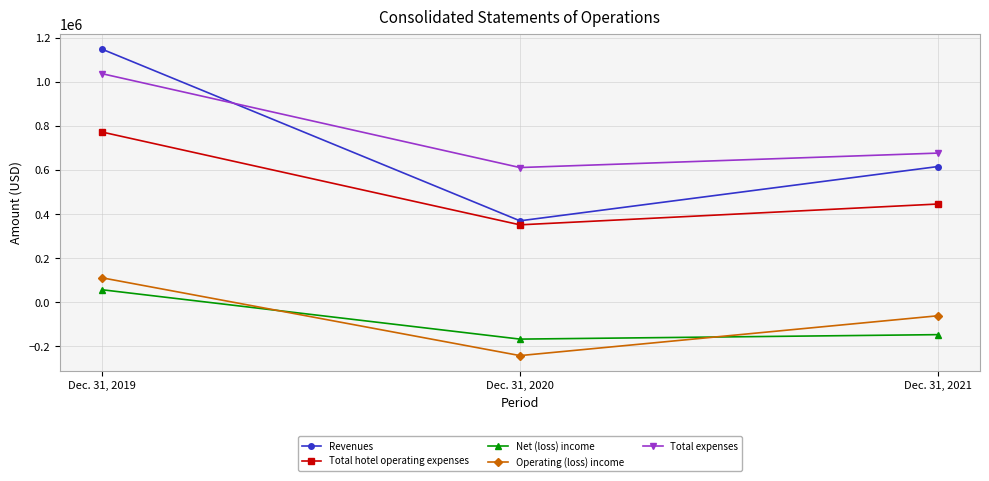

List the series in order of their peak value, highest first.

Revenues, Total expenses, Total hotel operating expenses, Operating (loss) income, Net (loss) income